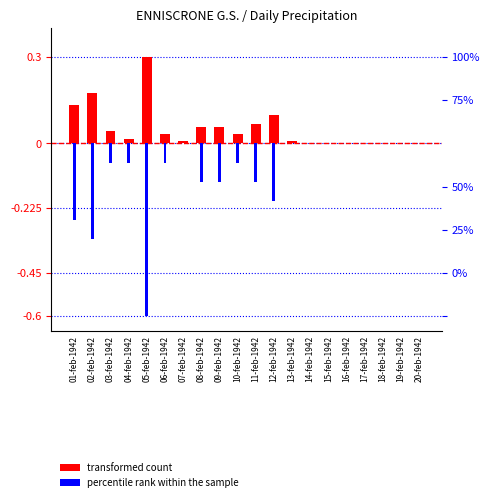

What position from the right is 14-feb-1942?

7